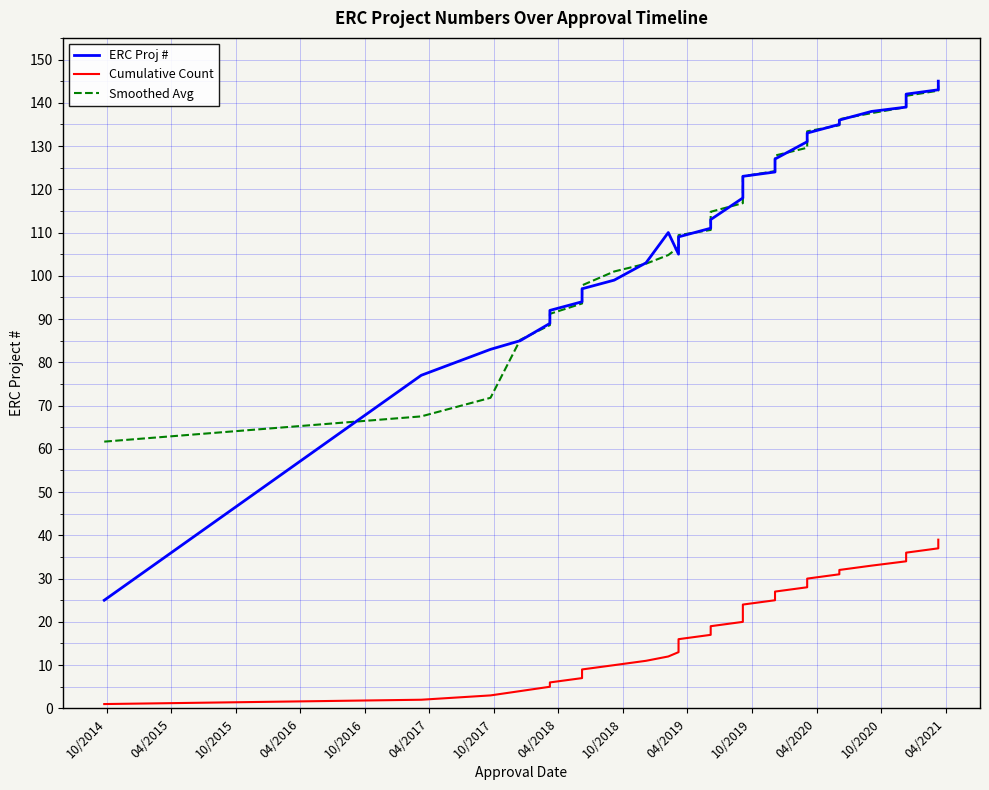

What are all the series names shown in the legend?

ERC Proj #, Cumulative Count, Smoothed Avg